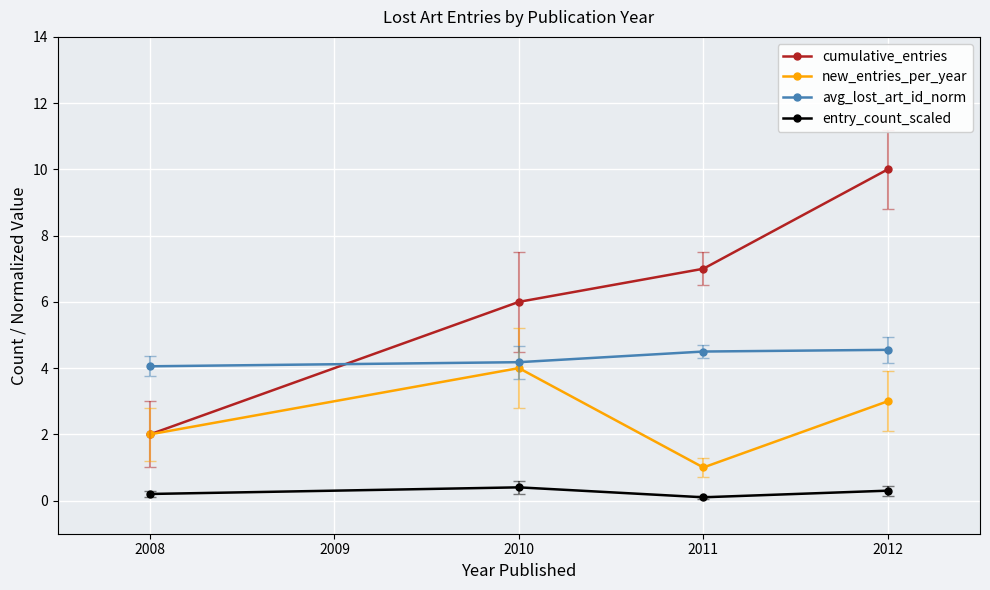

Where is new_entries_per_year nearest to the value 2?

2008